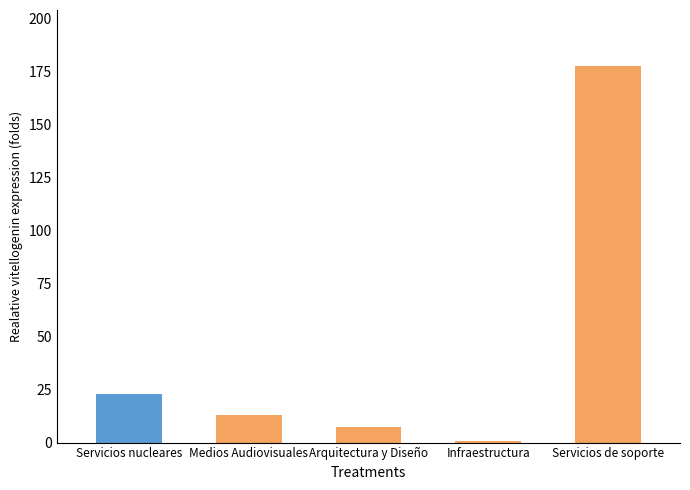

How many values exceed 13?

3